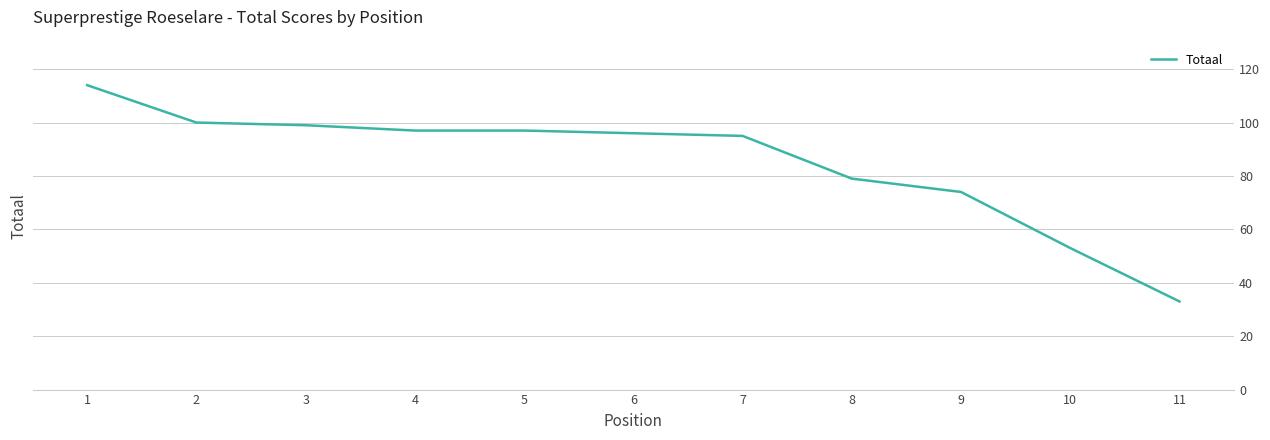

How many values are below 96?

5